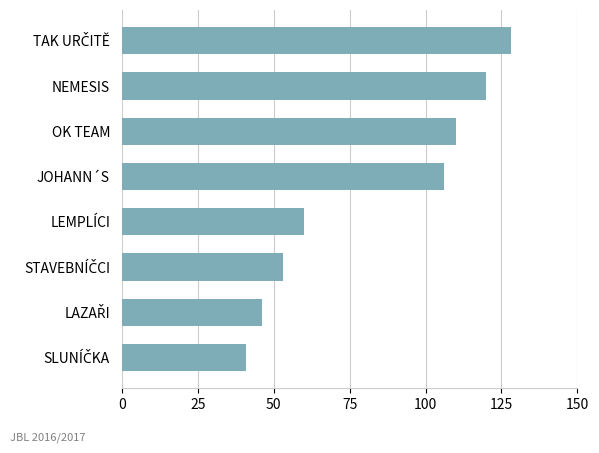

How many data points does each series have?

8